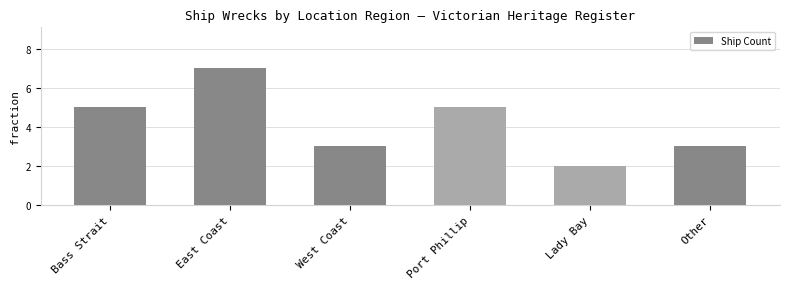

What is the approximate value at Other?

3